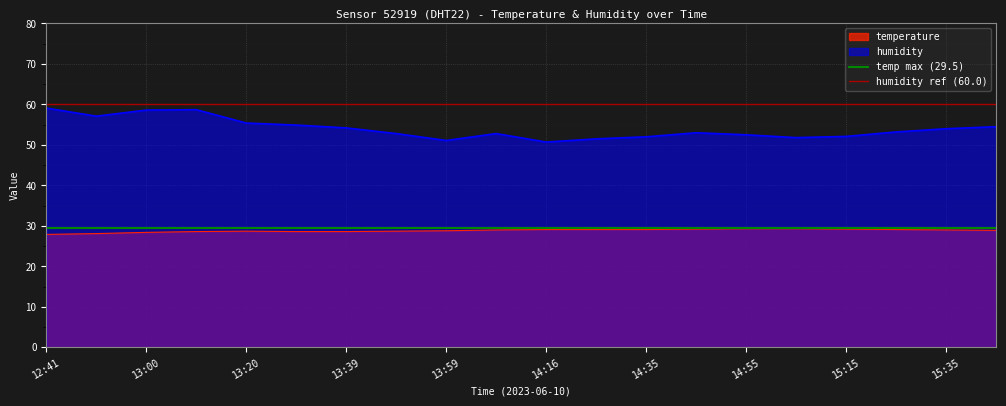

The value of humidity at 14:35 is 52.0. True or false?

True